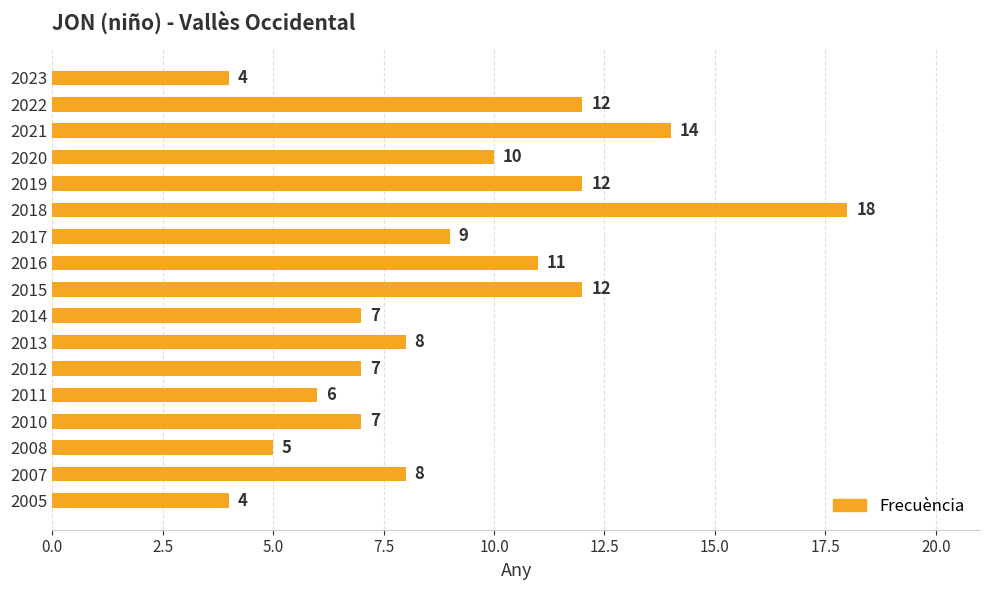

Is it true that the value at 2019 is 5?

False